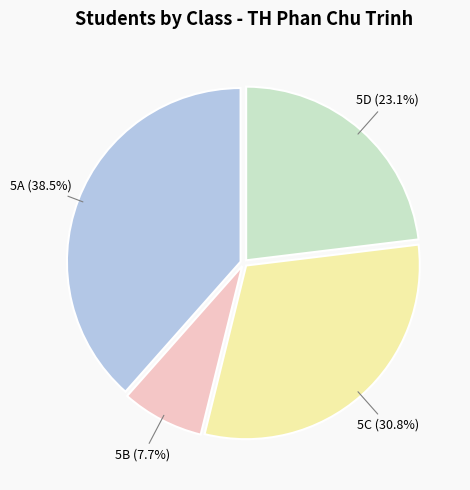

Does any single category account for the majority?

No